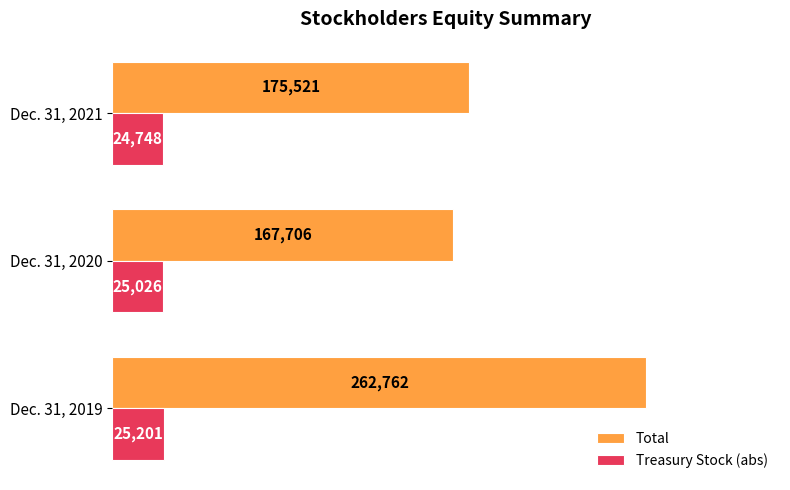

At which label is Total closest to 215234?

Dec. 31, 2021